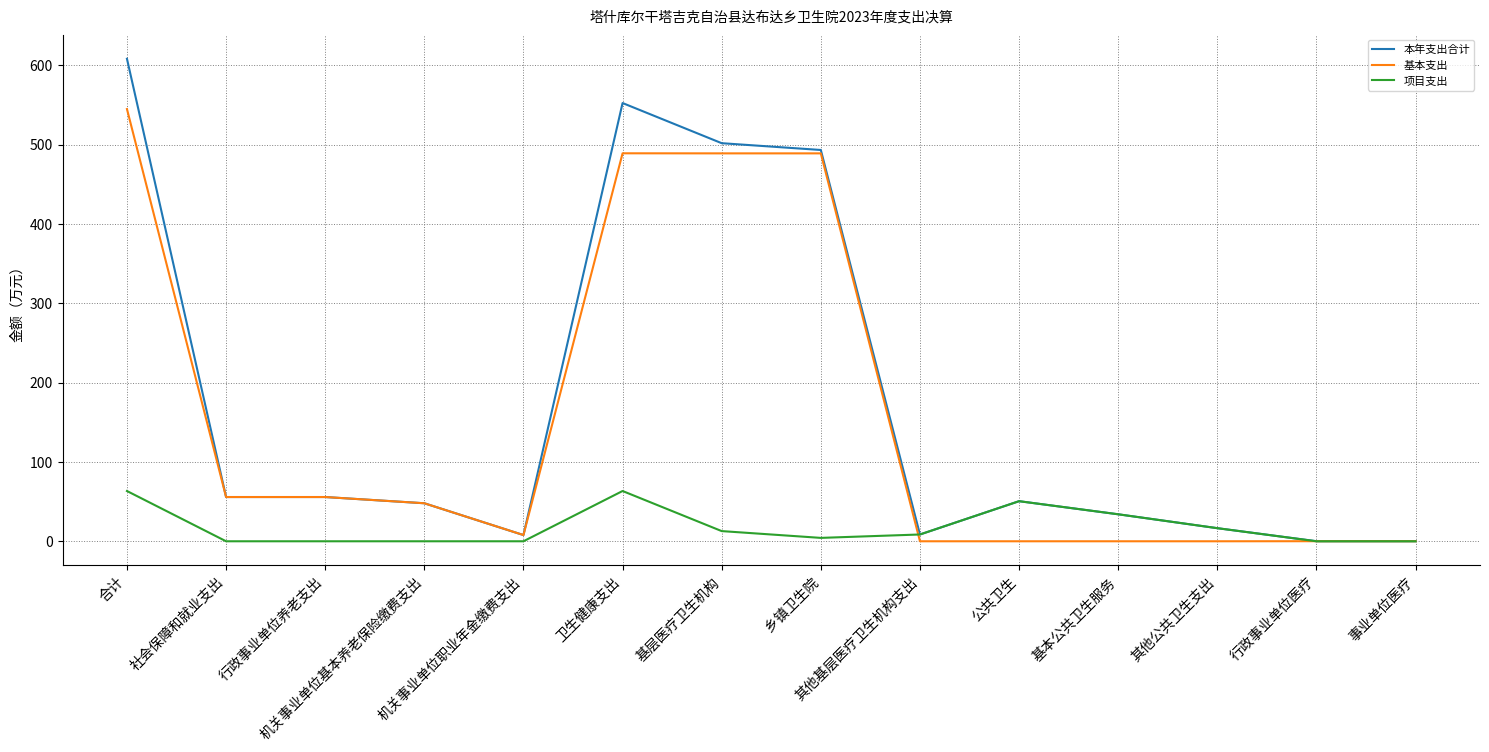

At how many categories does at least one series exceed 466?

4